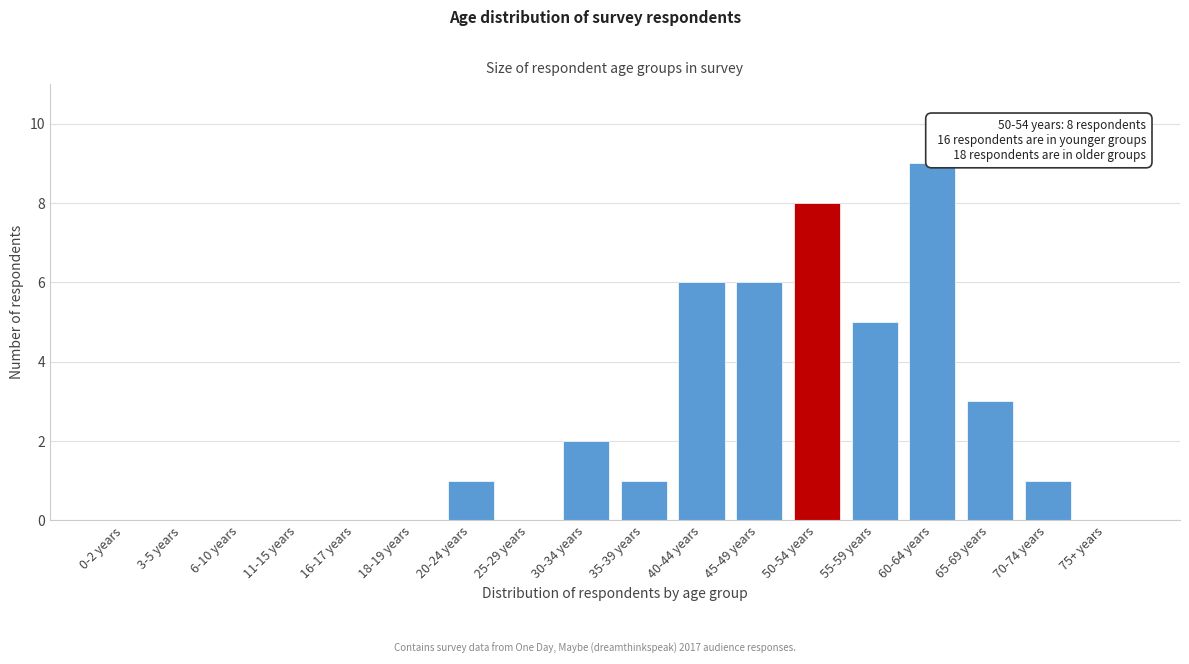

Reading left to right, extract all data points from this chart.

0-2 years=0	3-5 years=0	6-10 years=0	11-15 years=0	16-17 years=0	18-19 years=0	20-24 years=1	25-29 years=0	30-34 years=2	35-39 years=1	40-44 years=6	45-49 years=6	50-54 years=8	55-59 years=5	60-64 years=9	65-69 years=3	70-74 years=1	75+ years=0